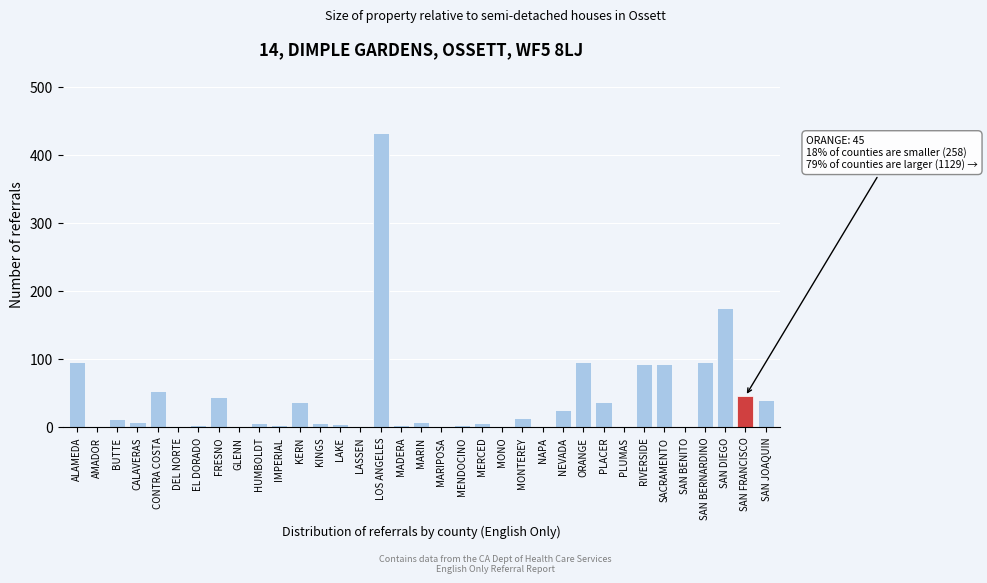

Which category has the highest value across all series?

LOS ANGELES